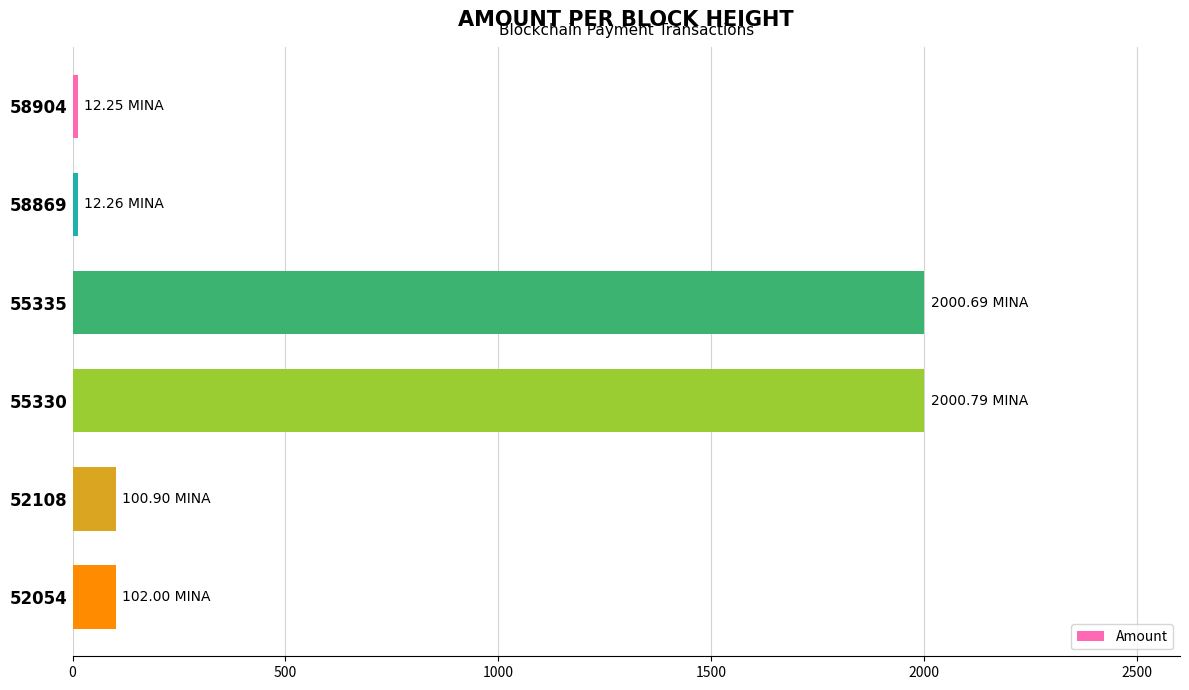

What is the difference between the second highest and minimum values?

1988.4